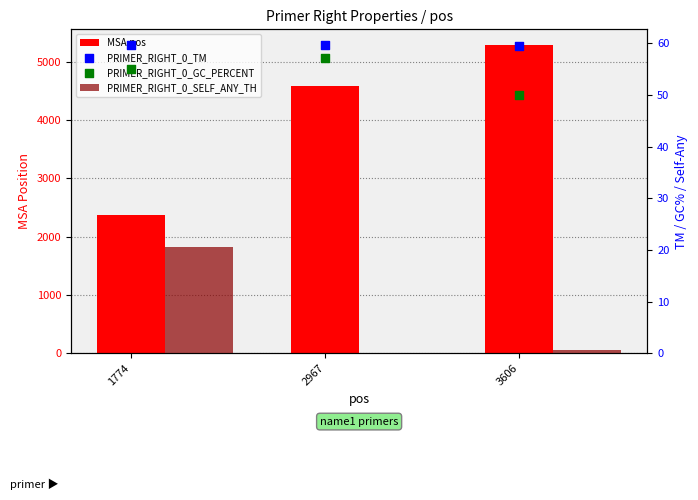

At which category is the sum across all series the highest?

3606